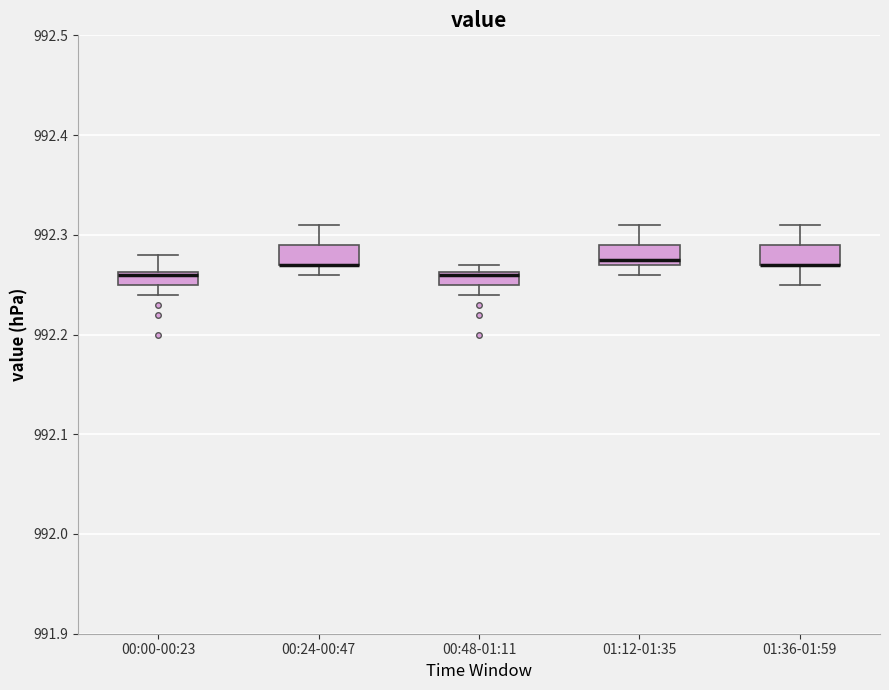

Where is the upper edge of the box for 01:12-01:35 on the y-axis? The values are not printed on the chart, so give them approximately, as read against the axis.

992.29